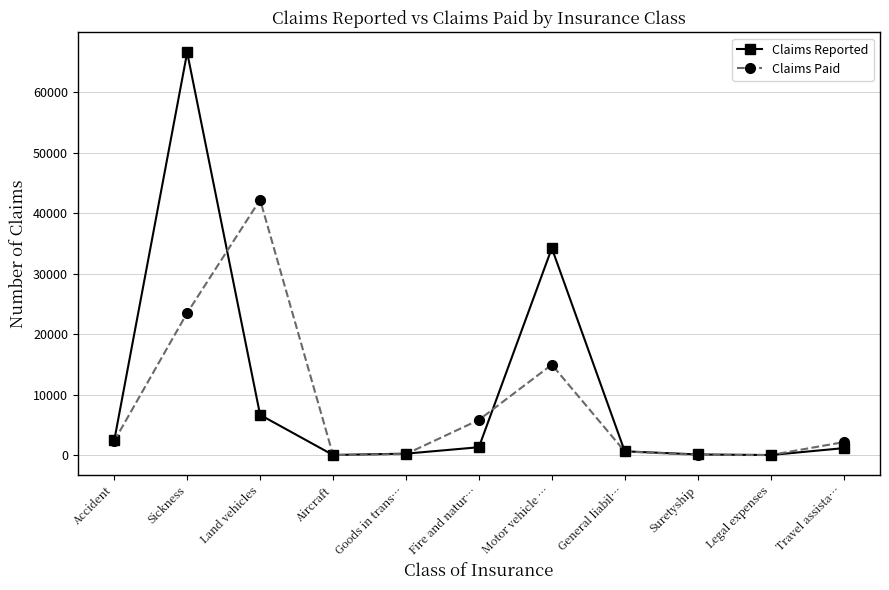

What is the difference between the second highest and second lowest values in the Claims Reported series?

34213.0